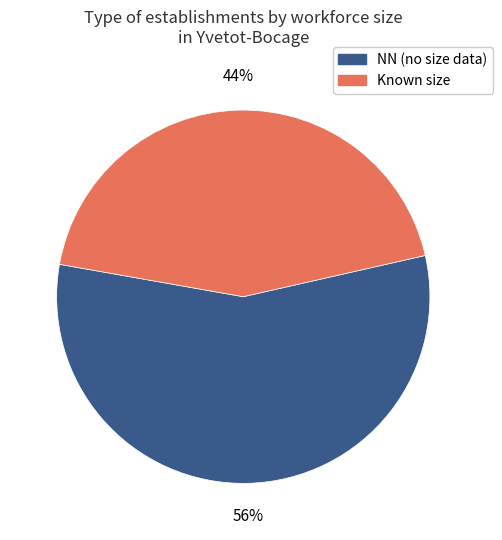

To the nearest percent, what percentage of the pie is Known size?

44%